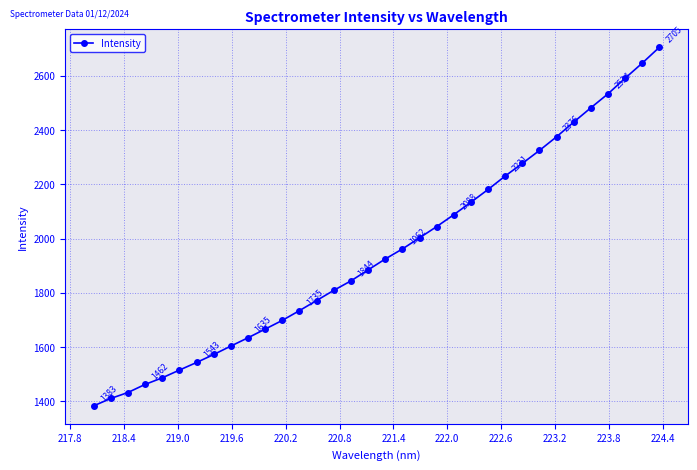

What is the average value?

1952.7